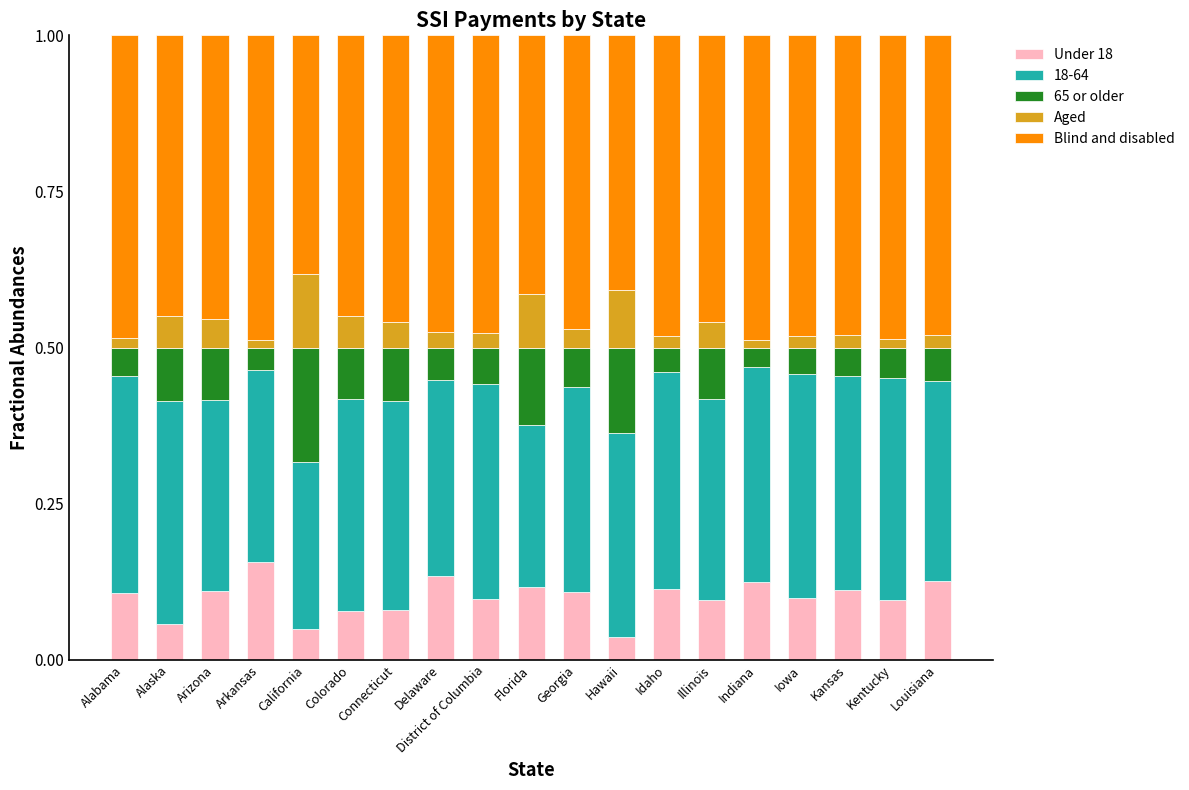

What is the total value across all series at Kansas?

1.0